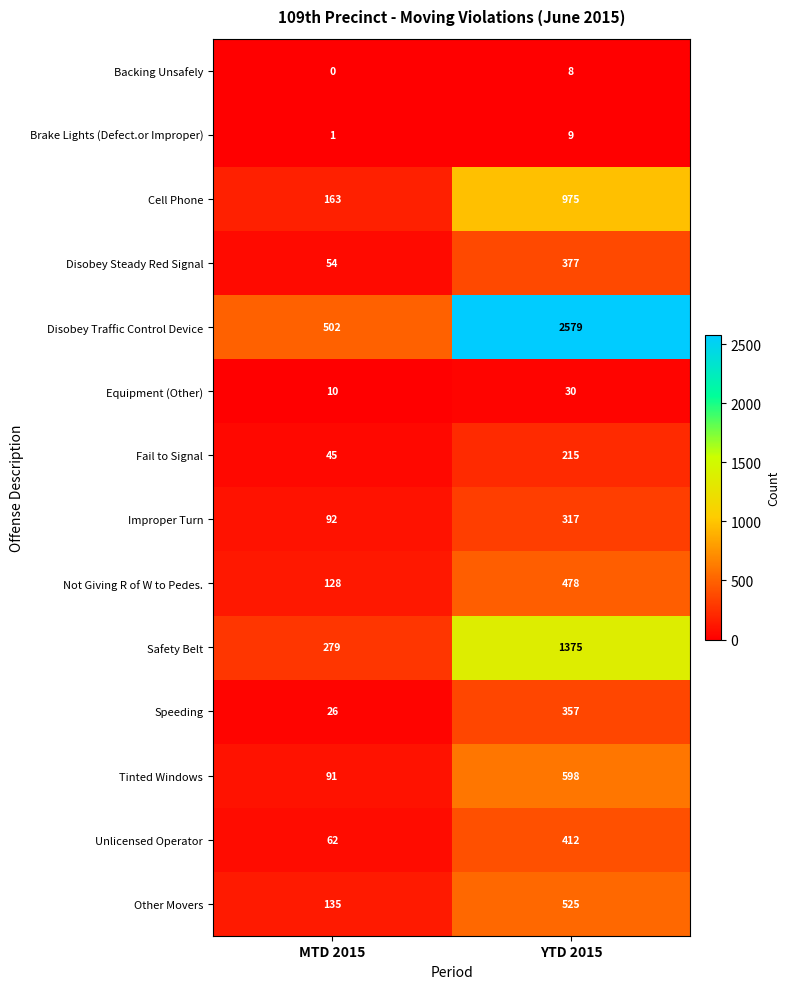

Is it true that Unlicensed Operator equals 129 at YTD 2015?

False